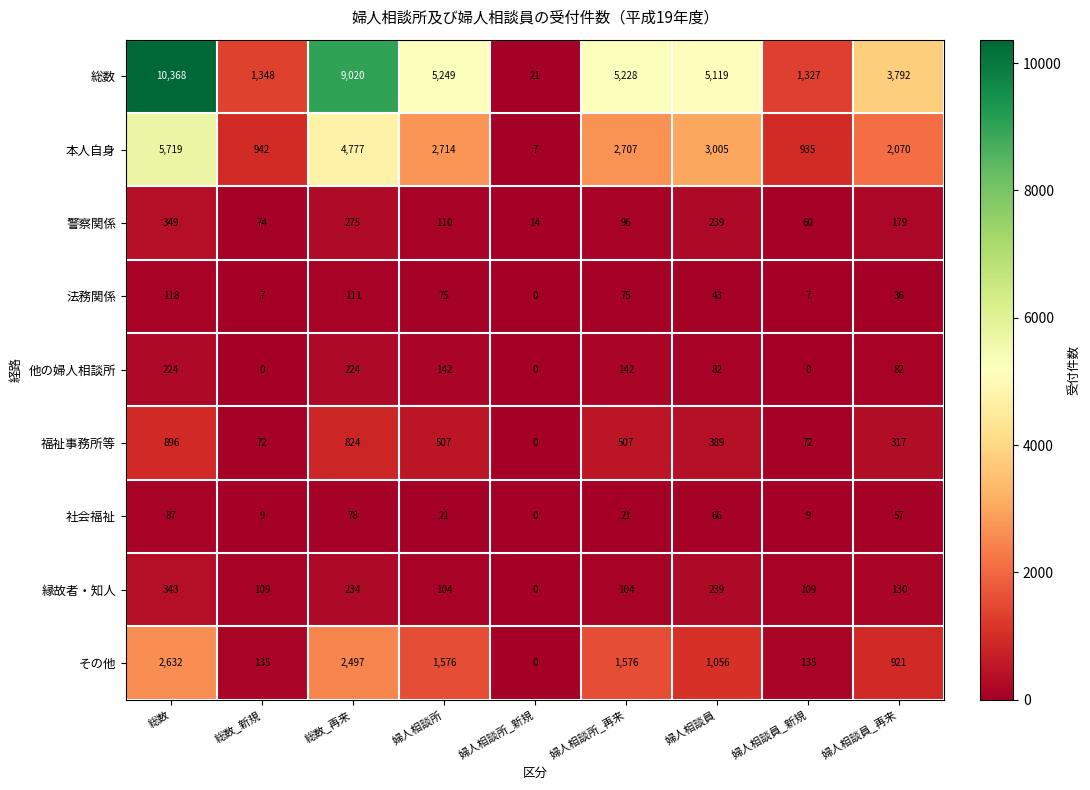

True or false: 総数 has a value of 9020 at 総数_再来.

True